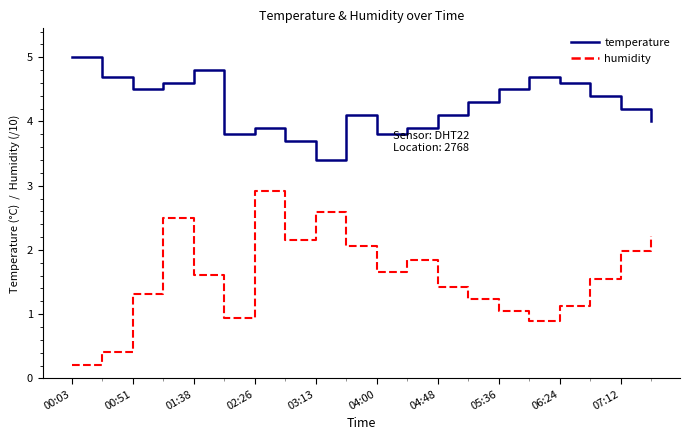

List the series in order of their peak value, highest first.

temperature, humidity